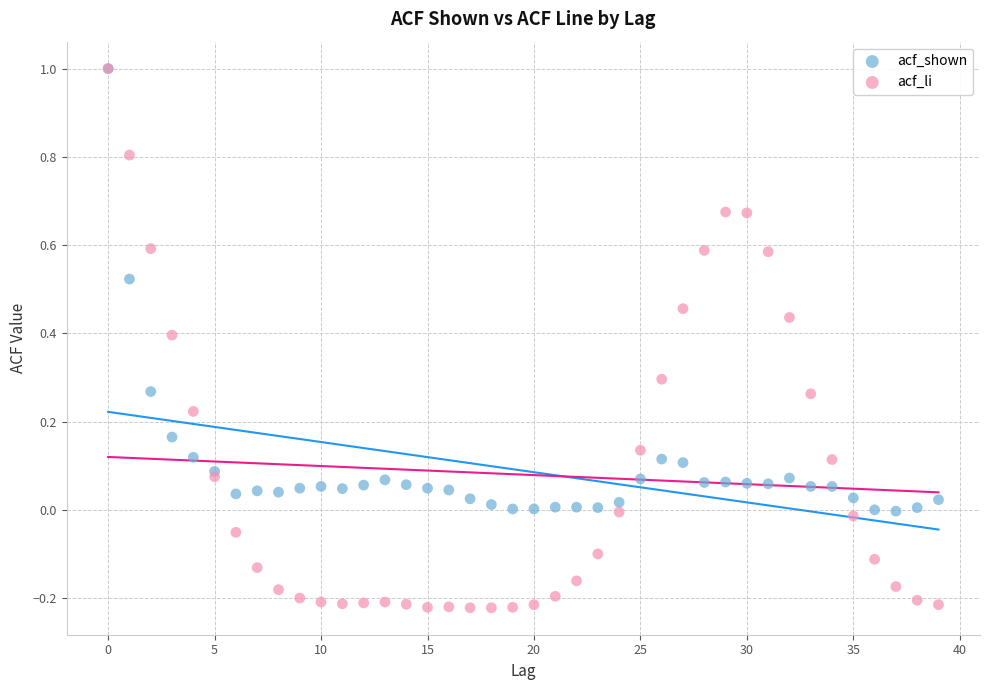

Which series has the largest Y range (max minus min)?

acf_li